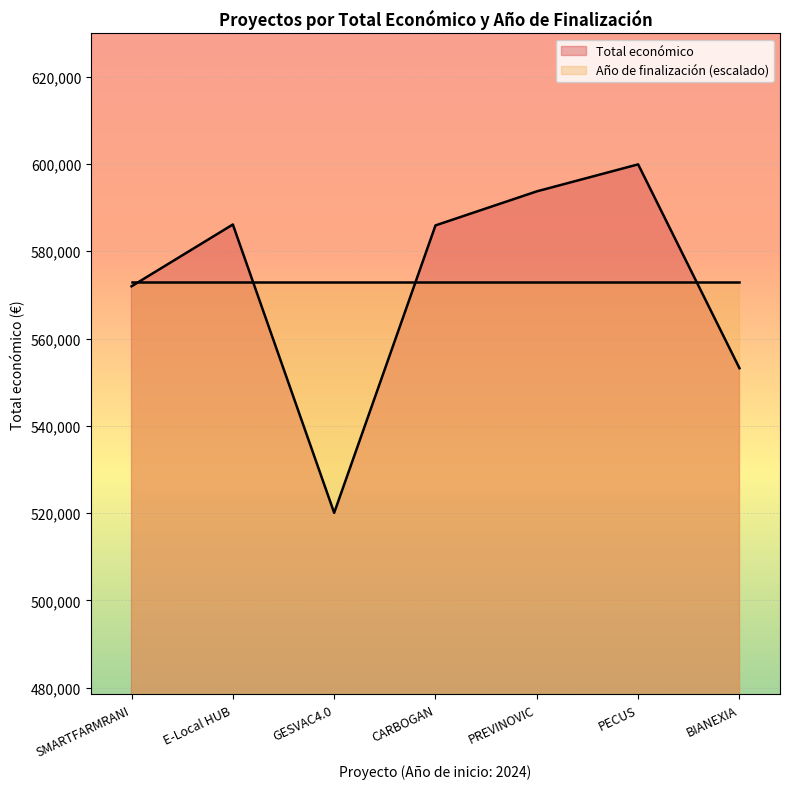

What is the value of the 7th point from the left?

553196